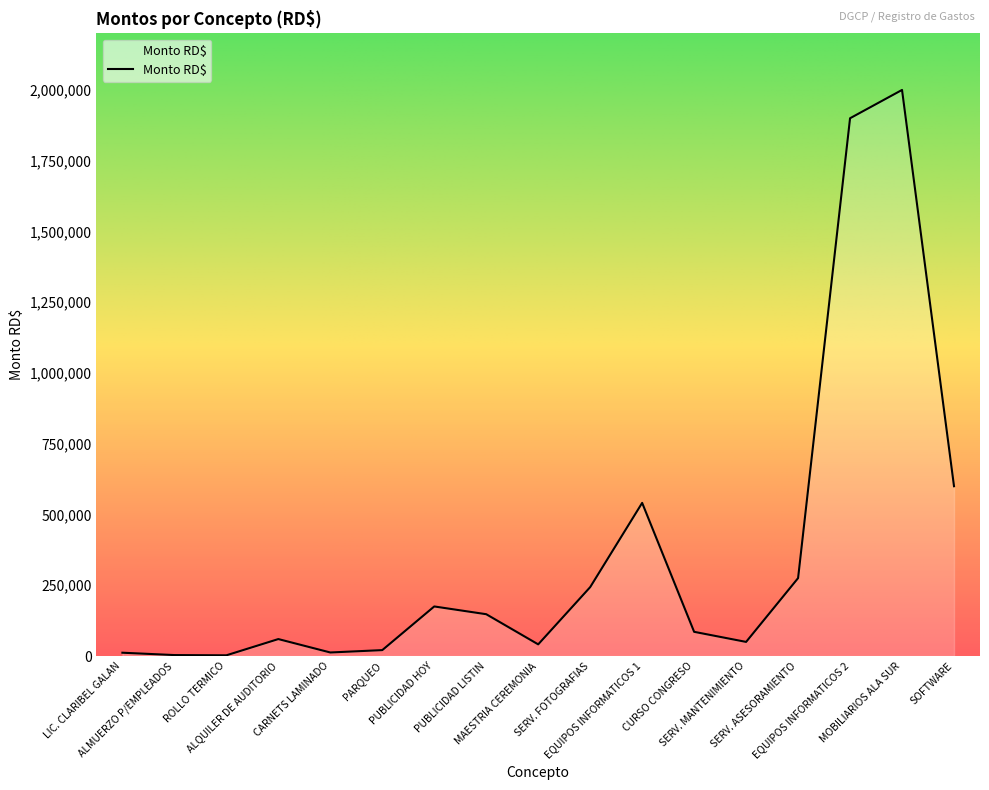

What is the maximum value shown in the chart?

2000000.0